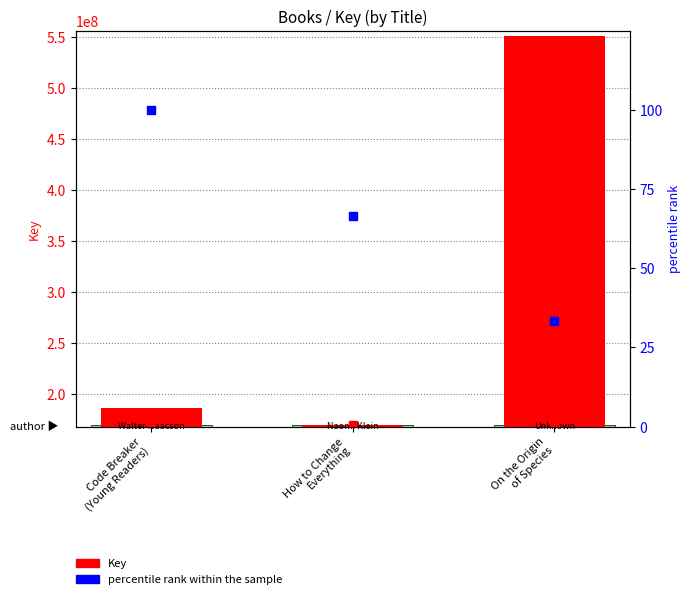

Which category has the lowest value in the Key series?

How to Change
Everything